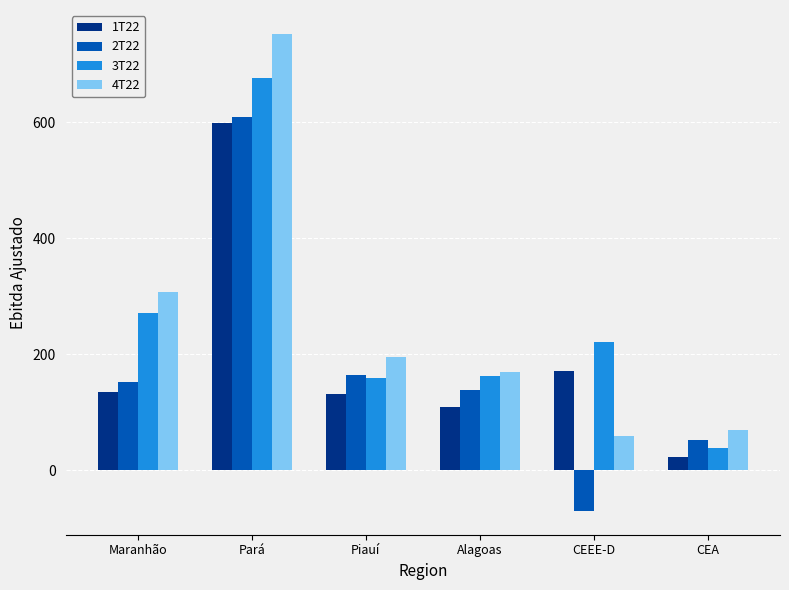

What are all the series names shown in the legend?

1T22, 2T22, 3T22, 4T22